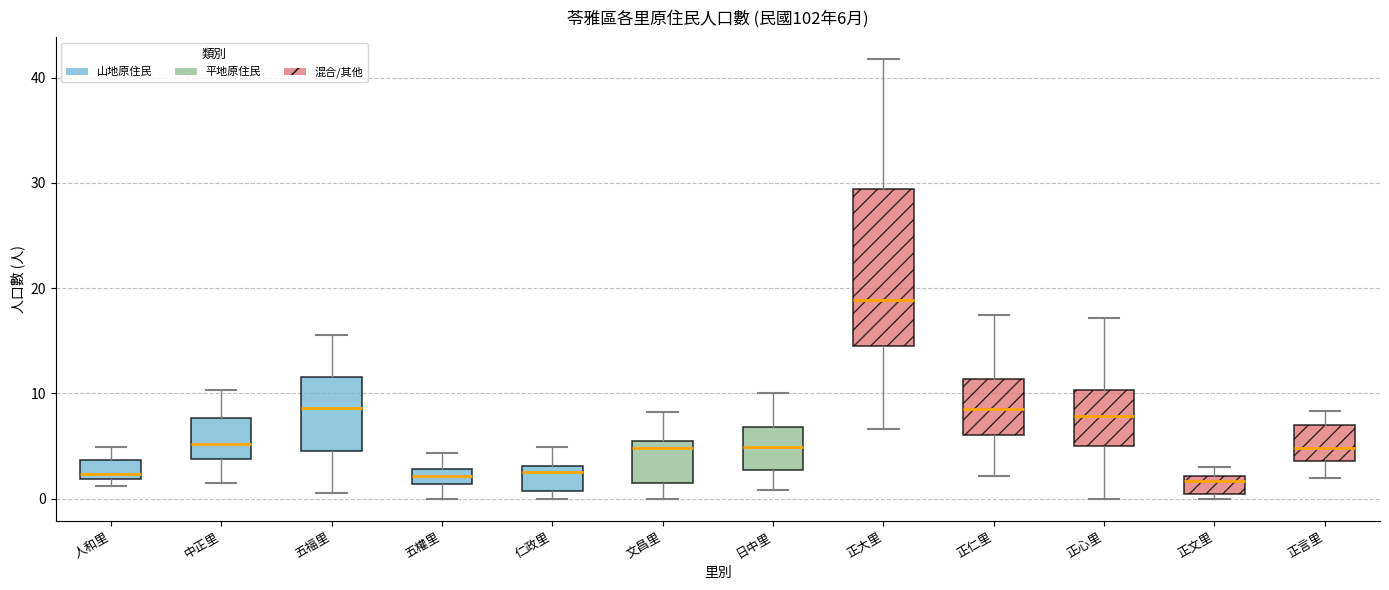

Which box is the tallest, from its lower edge to its upper edge?

正大里